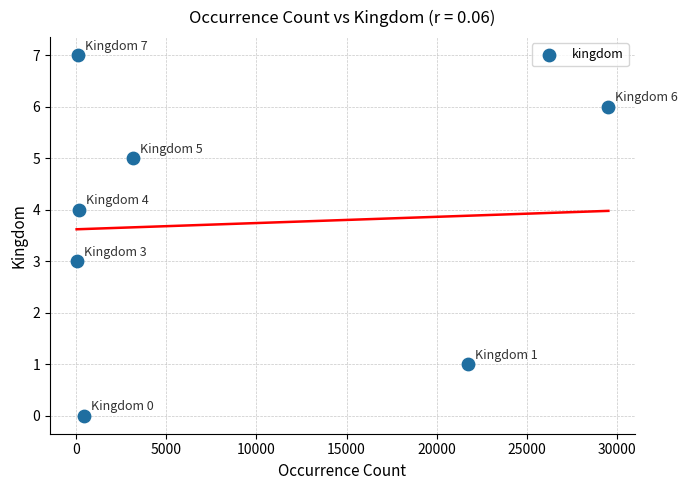

What is the range of Y values (max minus min)?

7